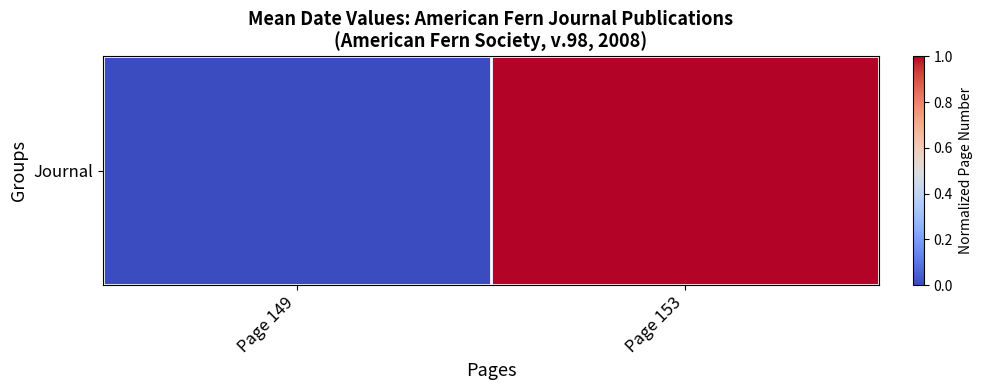

List the labels in order of value, largest first.

Page 153, Page 149